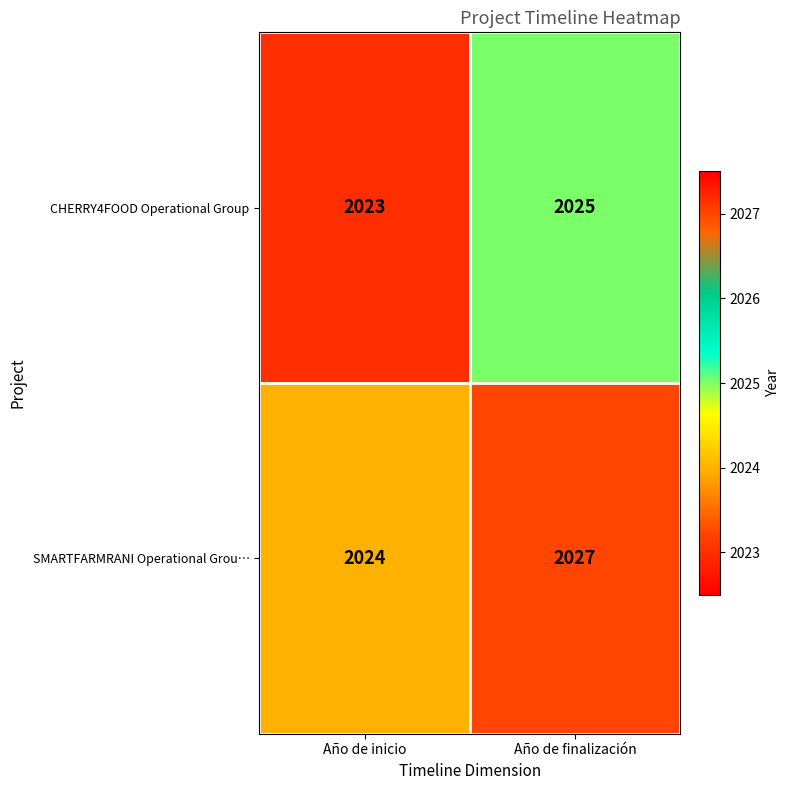

What is the average value of the SMARTFARMRANI Operational Grou… series?

2026